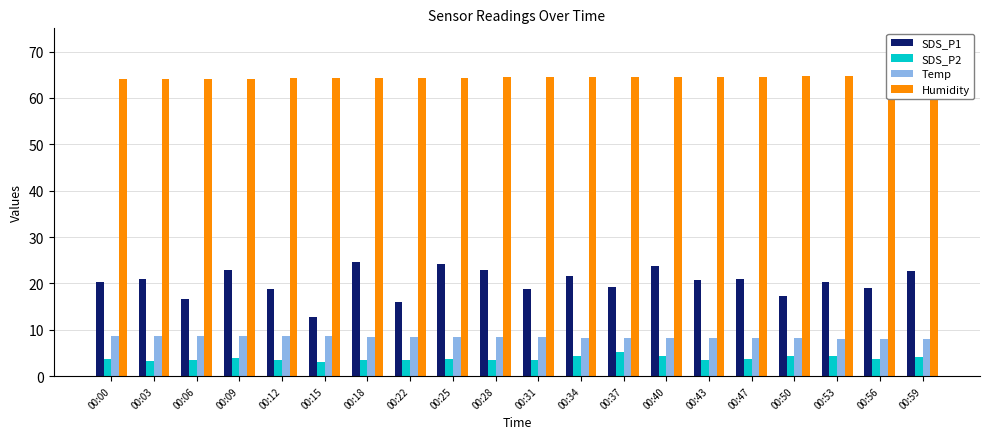

Is the value of SDS_P2 at 00:22 greater than the value of Humidity at 00:37?

No